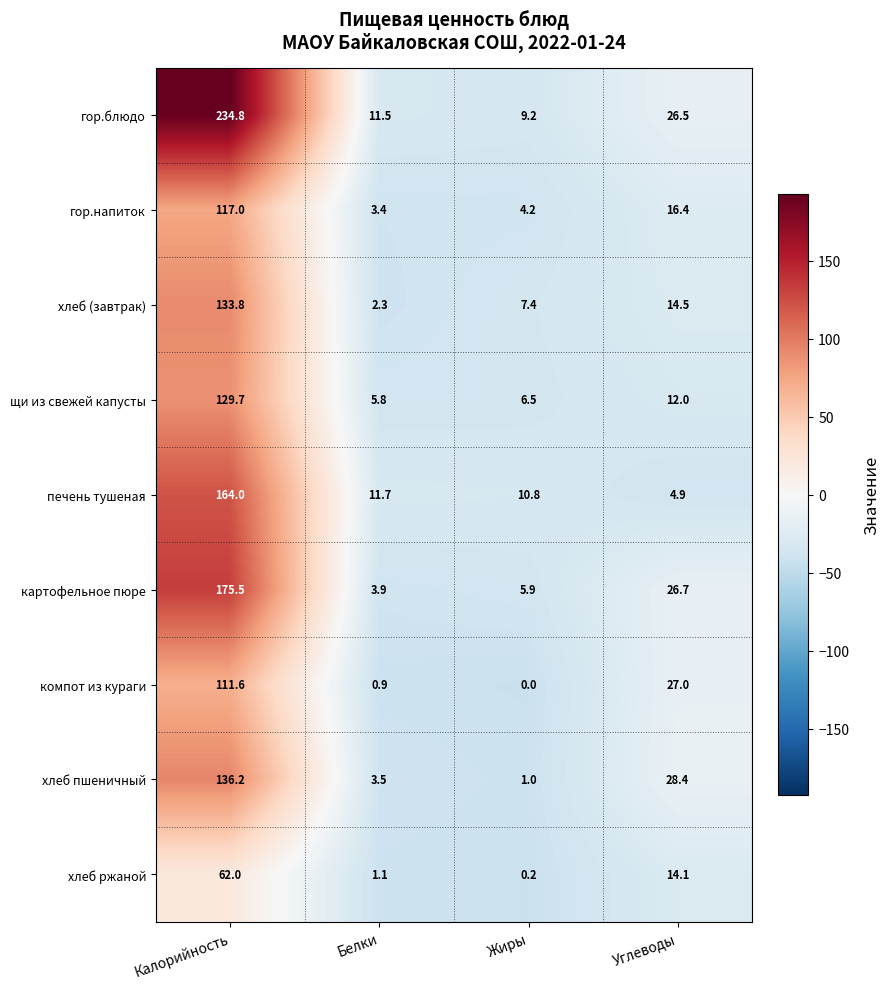

Which label corresponds to the smallest value in the chart?

Жиры